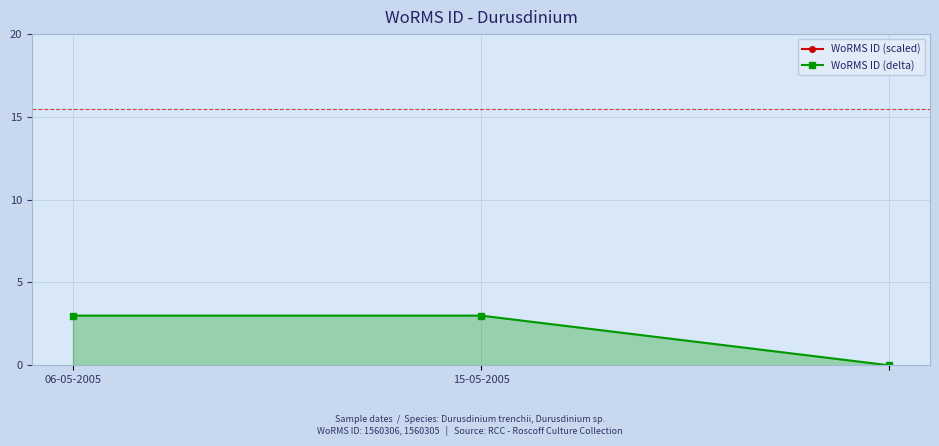

What is the sum of all WoRMS ID (delta) values?

6.0